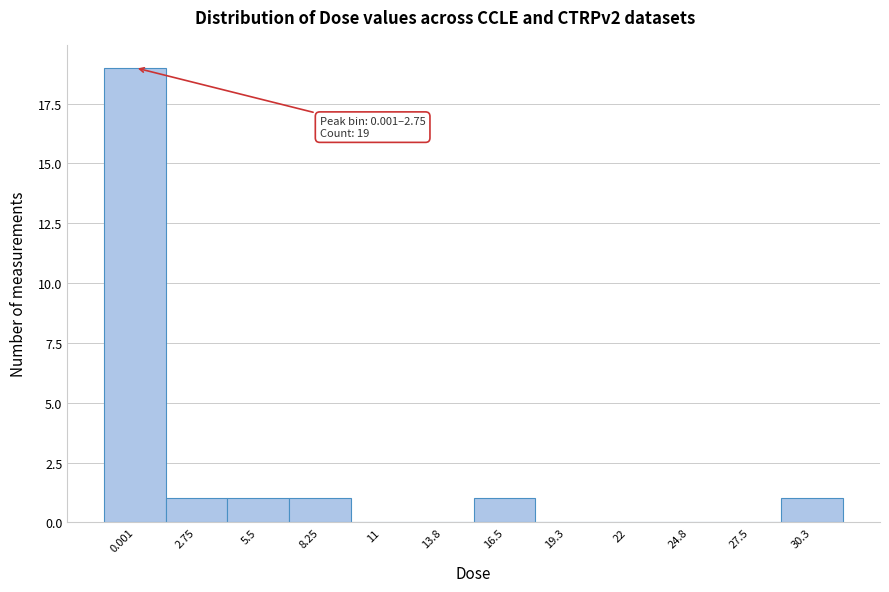

Reading left to right, what are all the values shown in this chart?

0.001=19	2.75=1	5.5=1	8.25=1	11=0	13.8=0	16.5=1	19.3=0	22=0	24.8=0	27.5=0	30.3=1